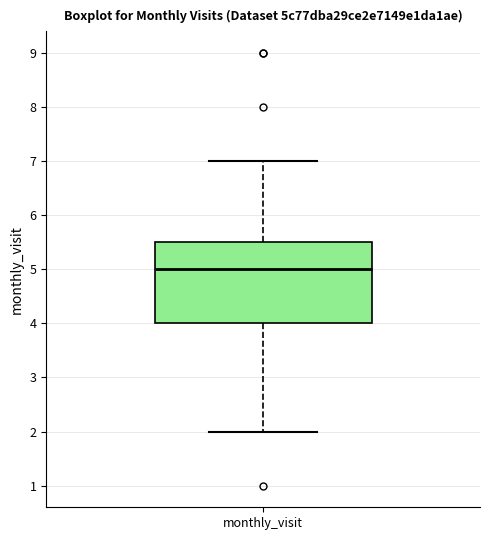

Transcribe this box plot: give where the median line is, the range the box spans, and where the two whiskers end, as read against the y-axis. The values are not printed on the chart, so give them approximately, as read against the axis.

median 5.0, box 4.0 to 5.5, whiskers 2.0 to 7.0